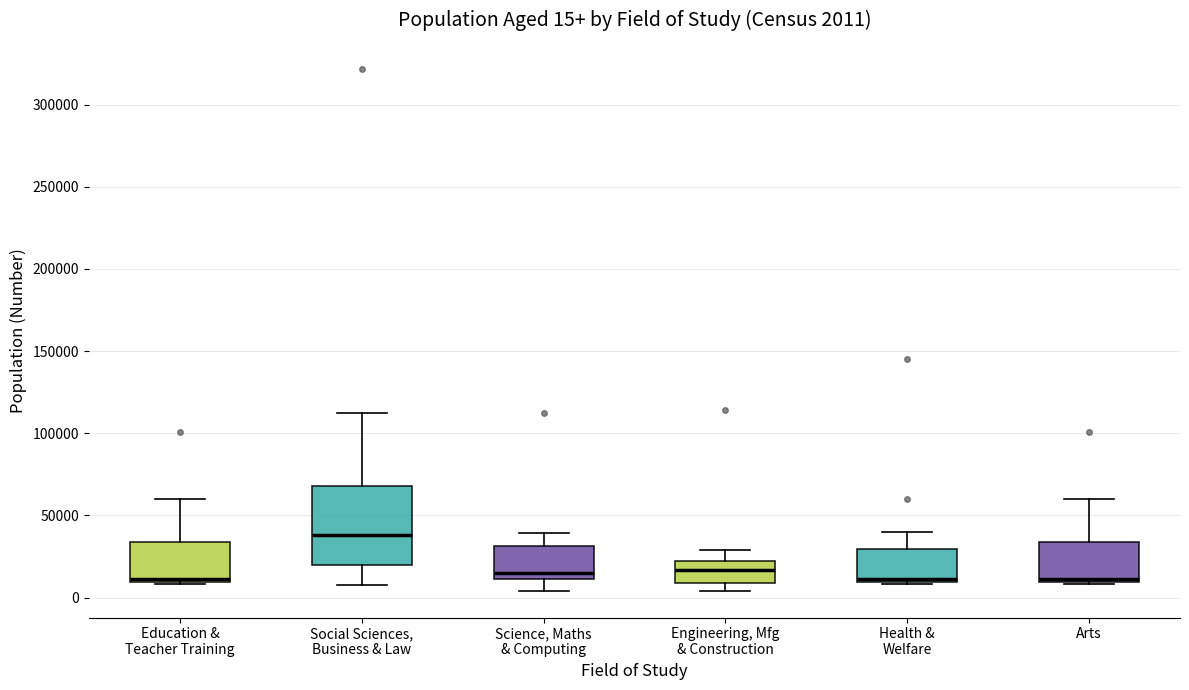

Which box is the tallest, from its lower edge to its upper edge?

Social Sciences, Business & Law